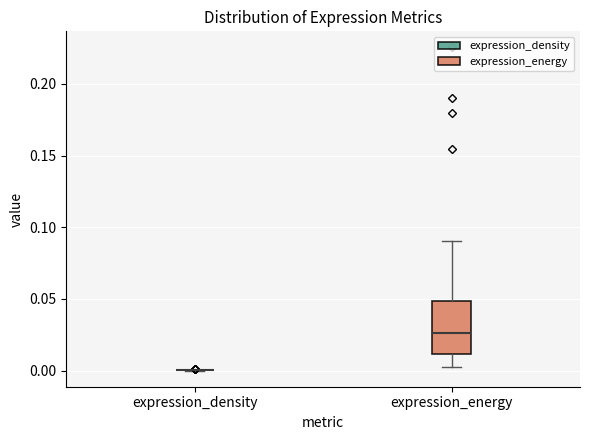

Which box is the tallest, from its lower edge to its upper edge?

expression_energy